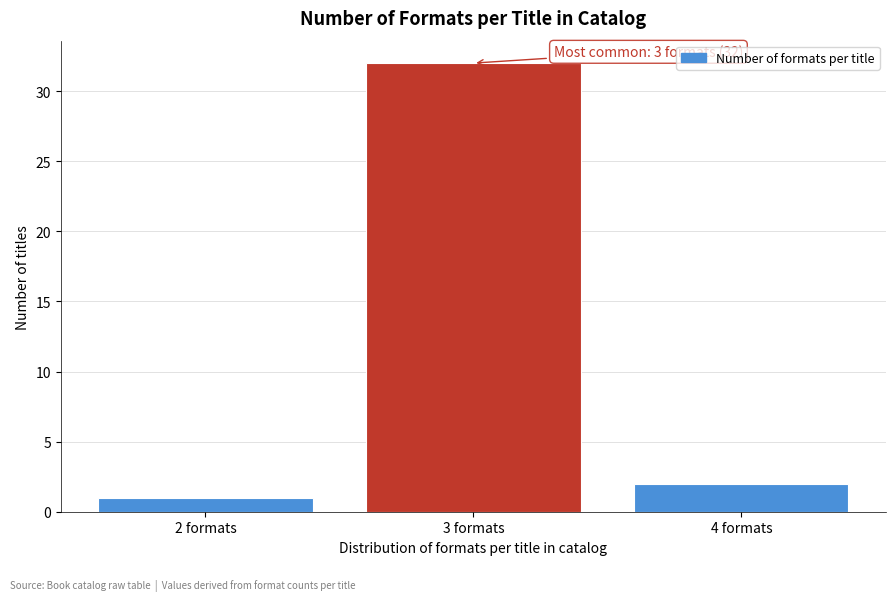

Reading left to right, list all the values displayed in this chart.

1	32	2